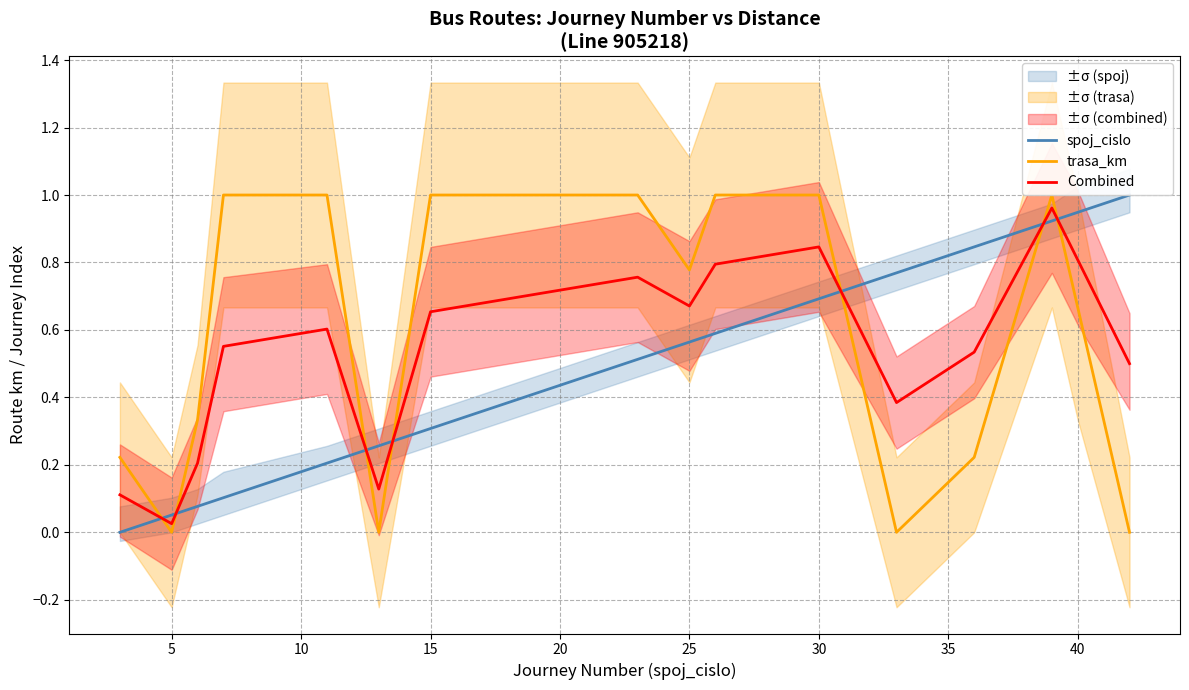

How many distinct data groups are displayed?

3